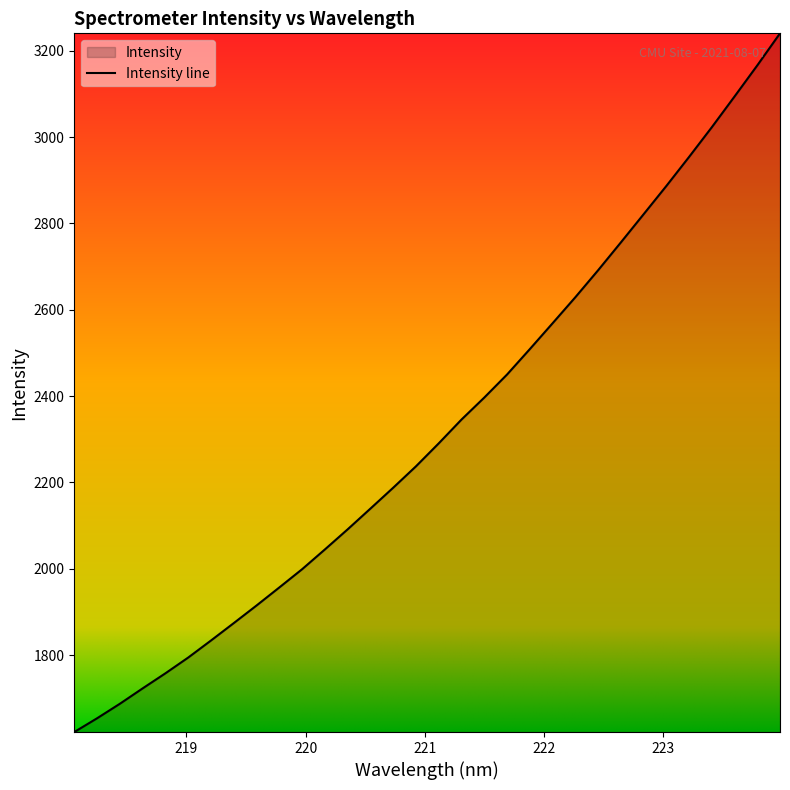

Rank the categories by value from highest to lowest.

223.9802, 223.7895, 223.5987, 223.408, 223.2172, 223.0264, 222.8355, 222.6447, 222.4538, 222.263, 222.0721, 221.8812, 221.6902, 221.4993, 221.3083, 221.1174, 220.9264, 220.7354, 220.5444, 220.3533, 220.1623, 219.9712, 219.7801, 219.589, 219.3979, 219.2067, 219.0156, 218.8244, 218.6332, 218.442, 218.2508, 218.0596